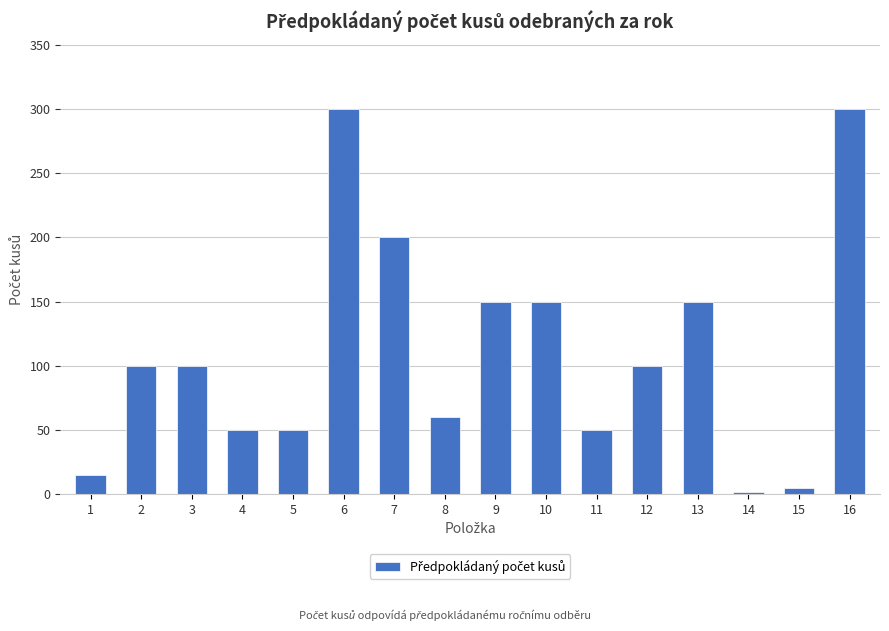

What is the value of the 10th bar from the left?

150